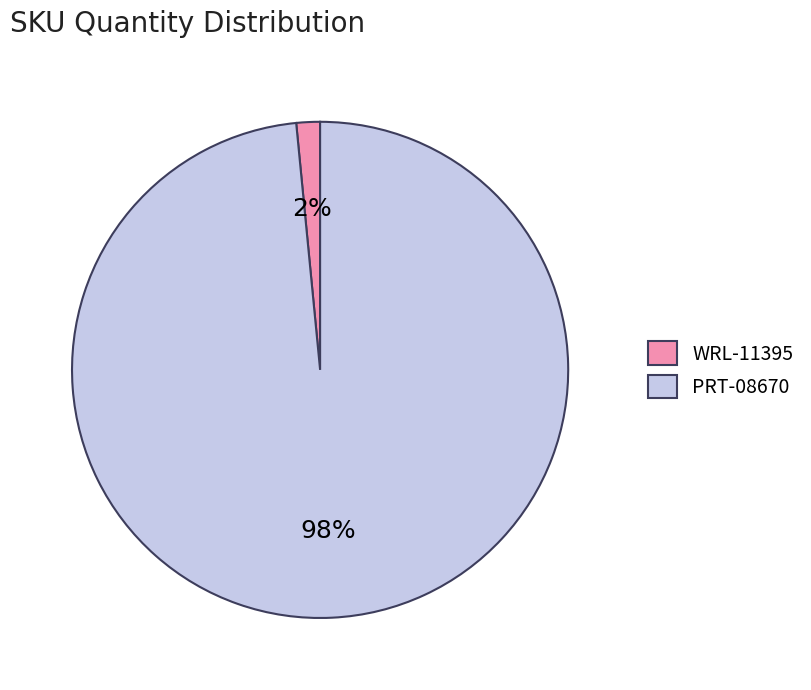

Do WRL-11395 and PRT-08670 together represent more than half of the pie?

Yes